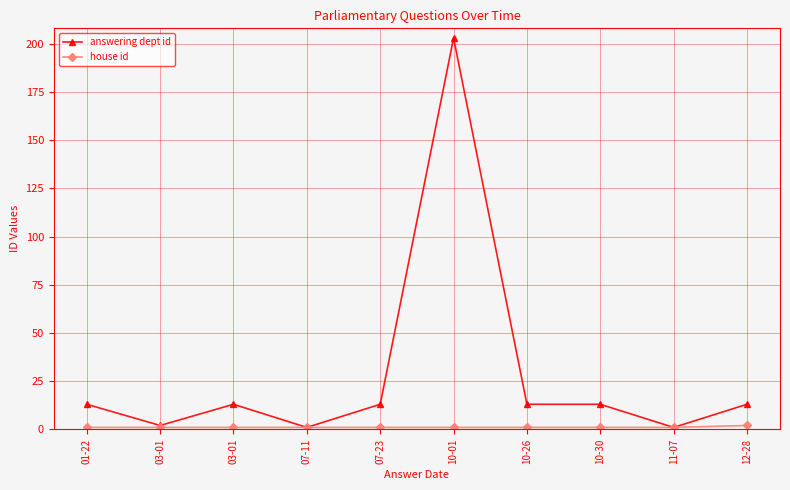

How many categories are shown in the chart?

10